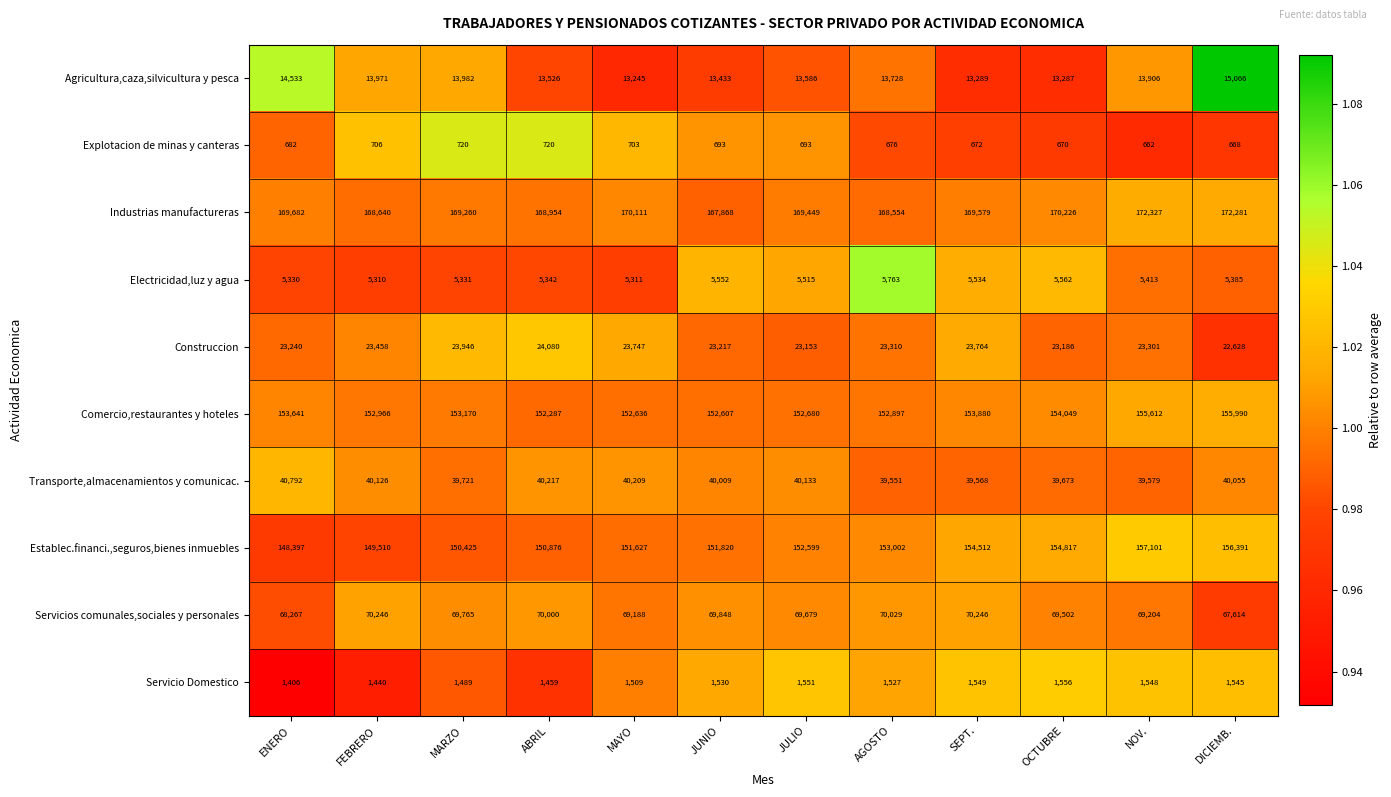

The value of Agricultura,caza,silvicultura y pesca at NOV. is 23887. True or false?

False